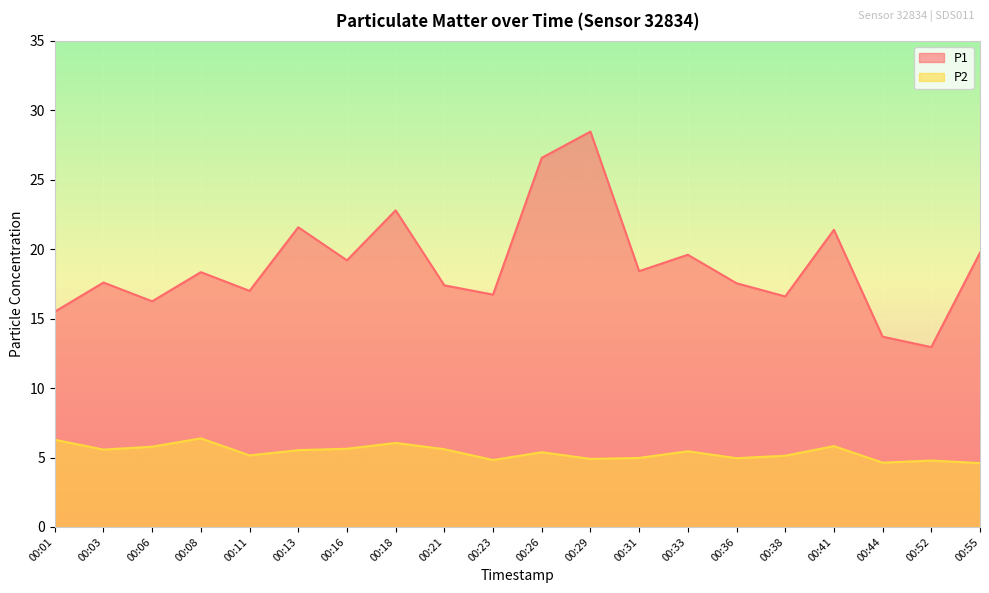

At which label does P2 first exceed 5?

00:01